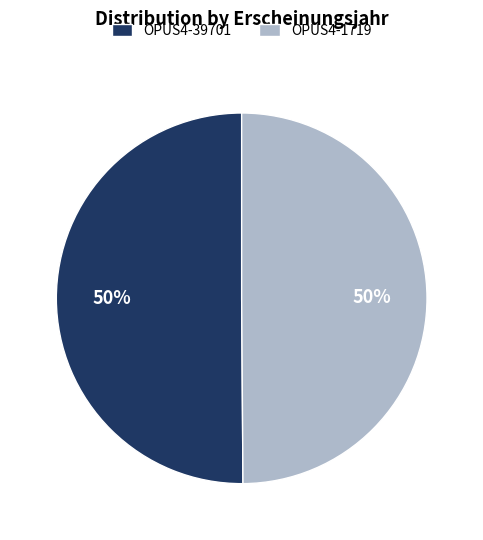

How many segments does this pie chart have?

2